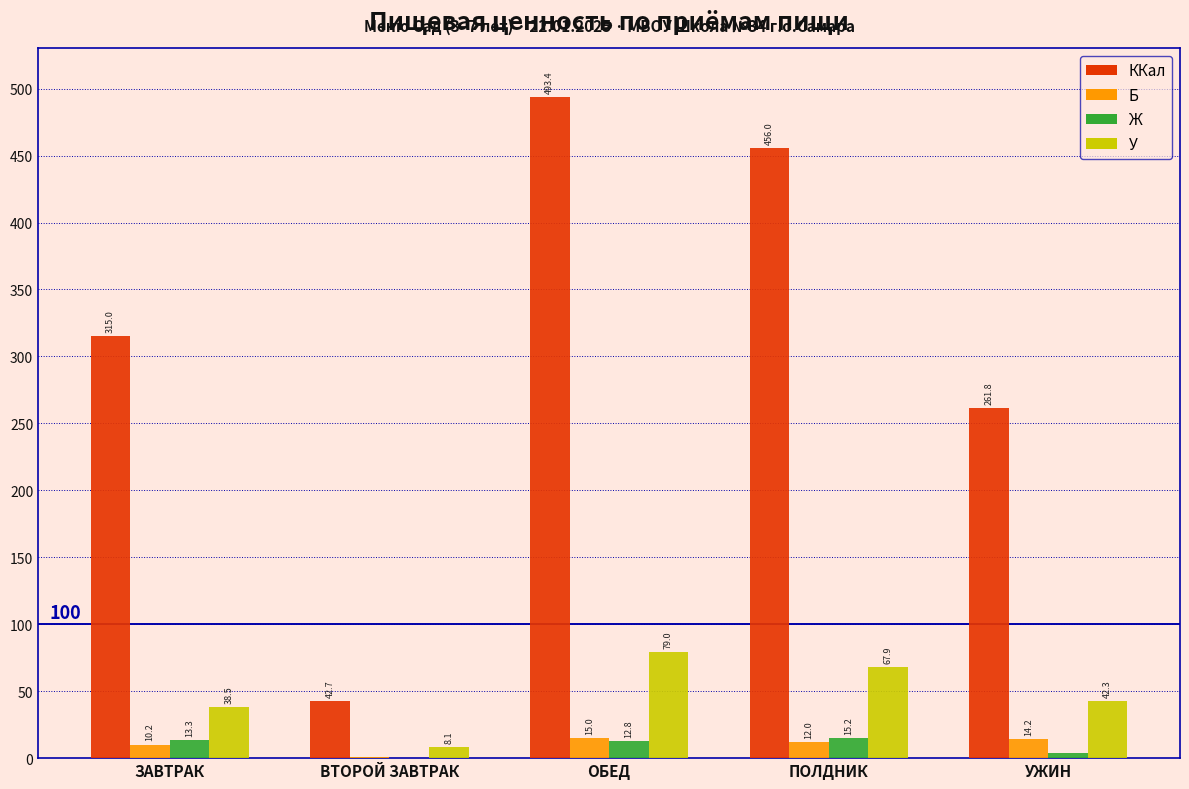

What is the maximum value shown in the chart?

493.4